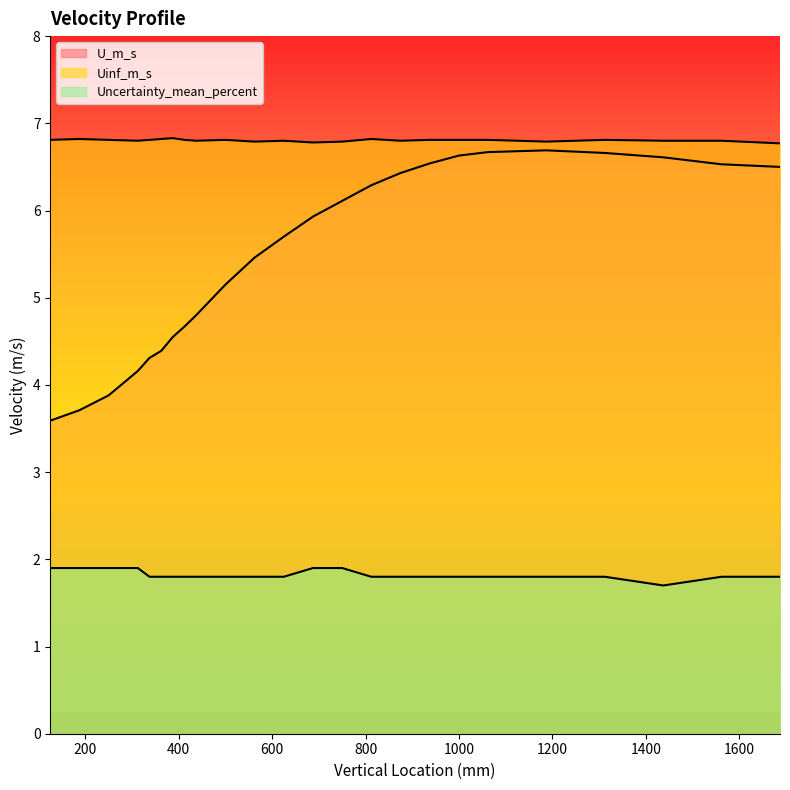

Reading left to right, transcribe all the data shown in this chart.

U_m_s: 3.6	3.7	3.9	4.2	4.3	4.4	4.5	4.7	4.8	5.2	5.5	5.7	5.9	6.1	6.3	6.4	6.5	6.6	6.7	6.7	6.7	6.6	6.5	6.5
Uinf_m_s: 6.8	6.8	6.8	6.8	6.8	6.8	6.8	6.8	6.8	6.8	6.8	6.8	6.8	6.8	6.8	6.8	6.8	6.8	6.8	6.8	6.8	6.8	6.8	6.8
Uncertainty_mean_percent: 1.9	1.9	1.9	1.9	1.8	1.8	1.8	1.8	1.8	1.8	1.8	1.8	1.9	1.9	1.8	1.8	1.8	1.8	1.8	1.8	1.8	1.7	1.8	1.8